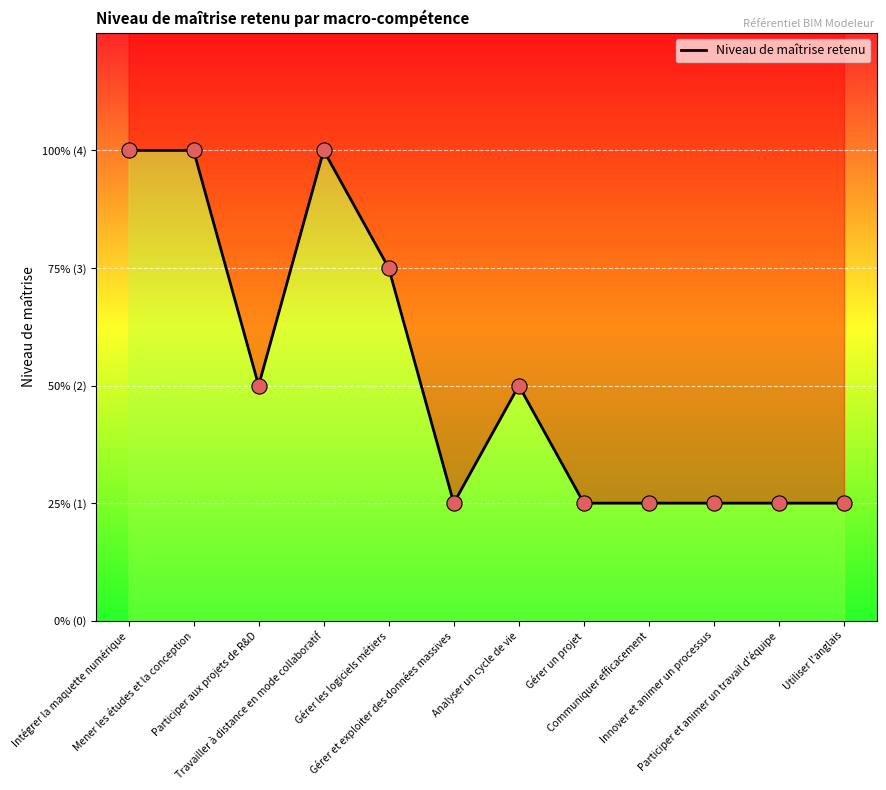

Between Travailler à distance en mode collaboratif and Gérer les logiciels métiers, which is larger?

Travailler à distance en mode collaboratif